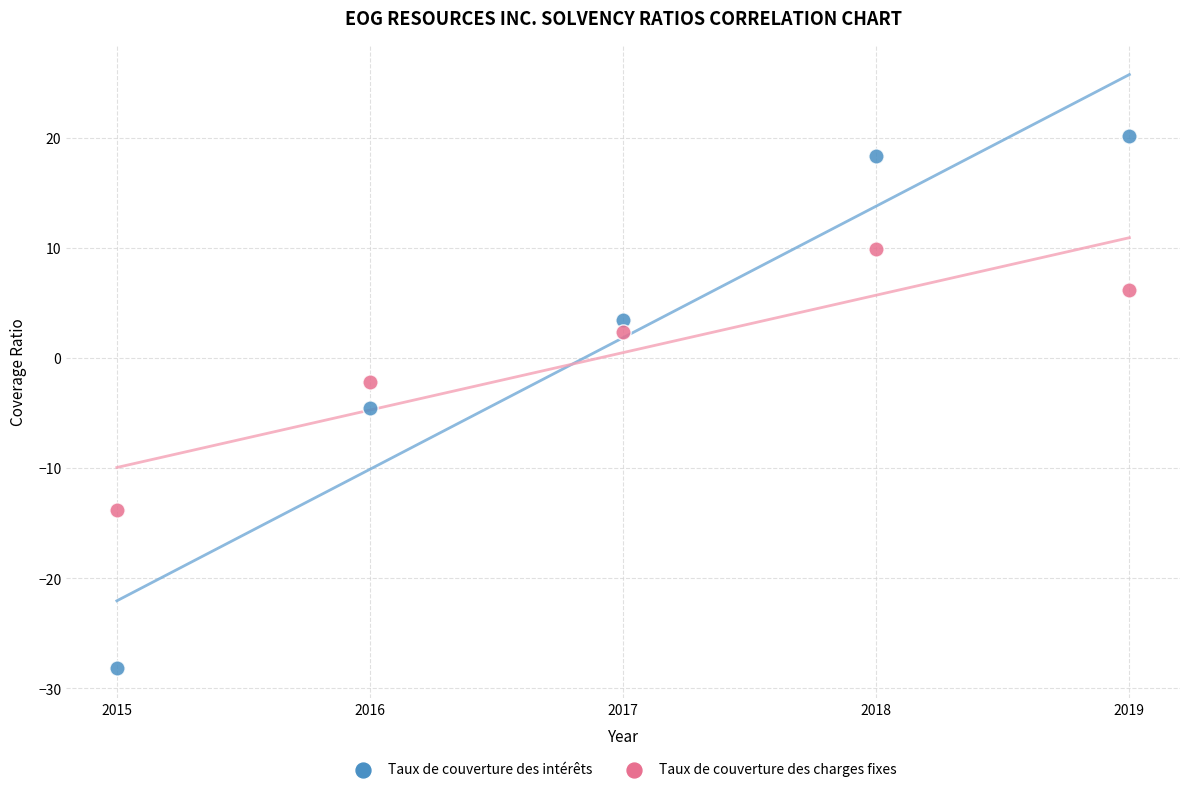

In the Taux de couverture des charges fixes series, what Y value is closest to -1?

-2.2